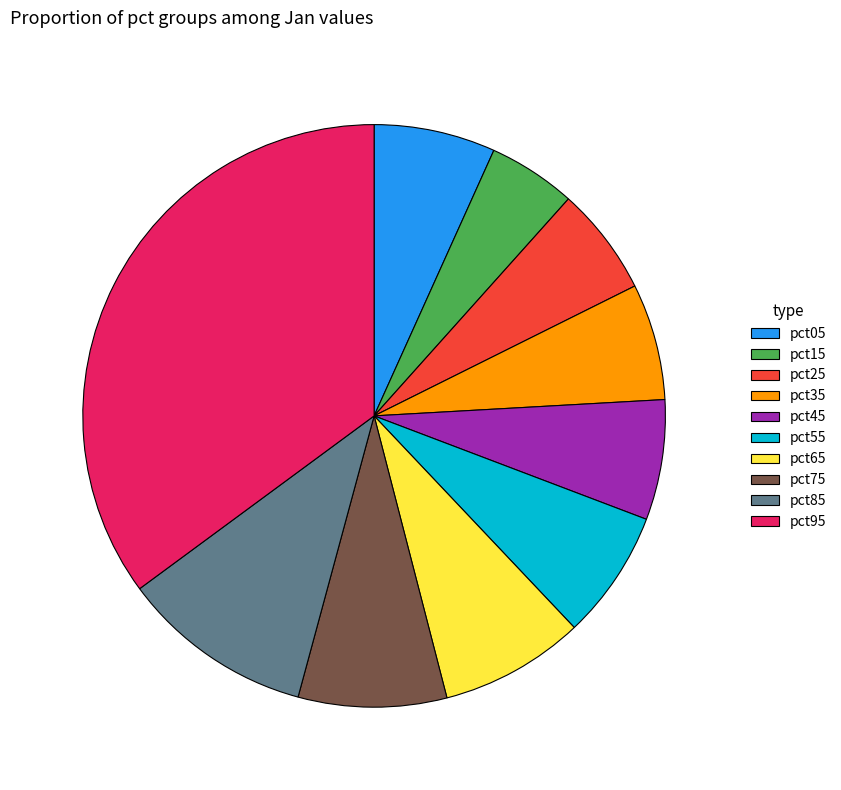

Which has a higher value, pct85 or pct75?

pct85